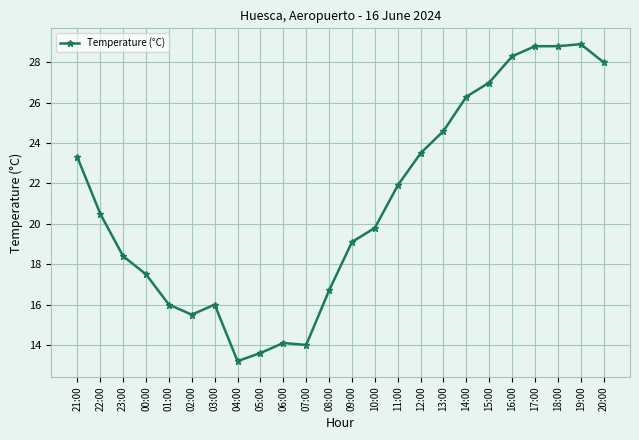

Where is the first local minimum?

02:00